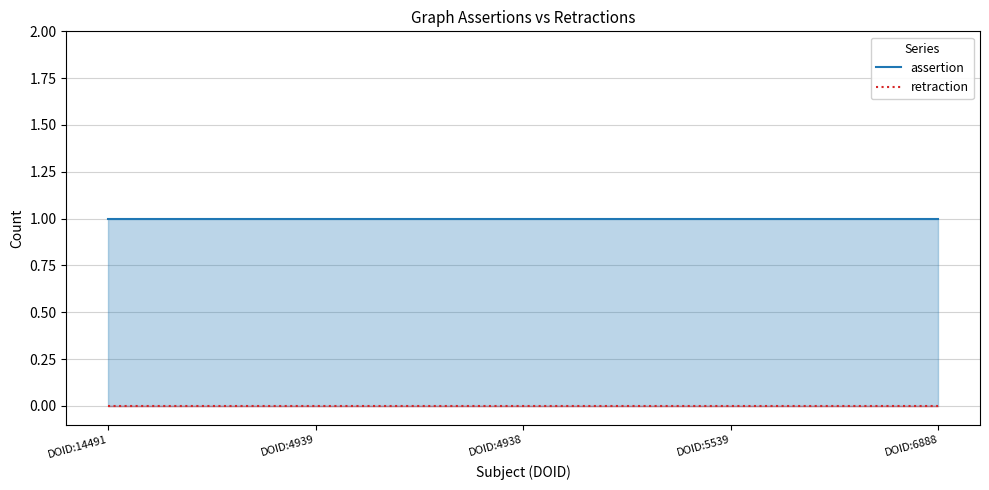

What are all the series names shown in the legend?

assertion, retraction